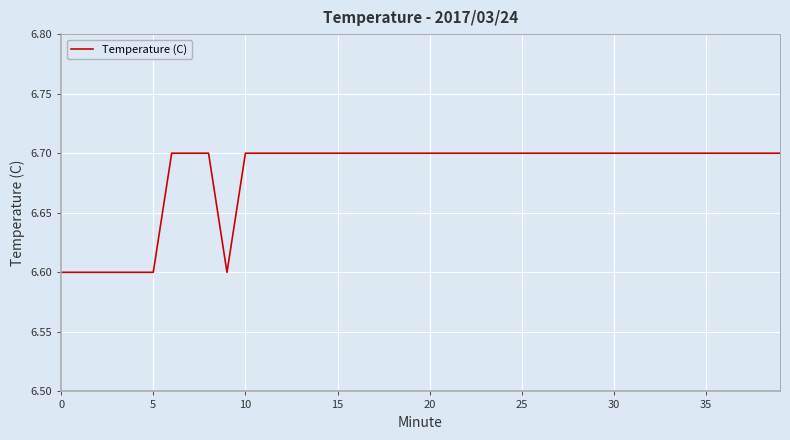

What is the maximum value shown in the chart?

6.7